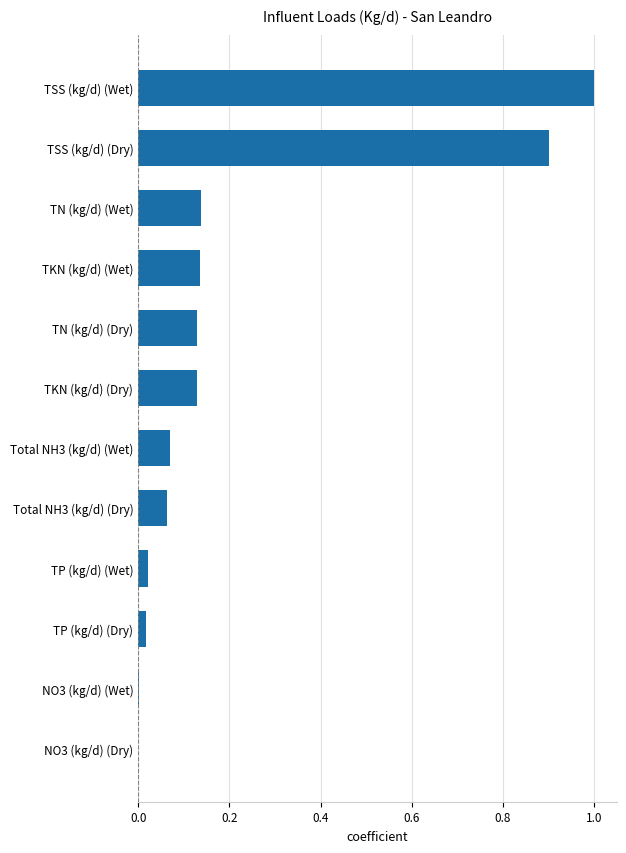

Are the bars horizontal?

Yes